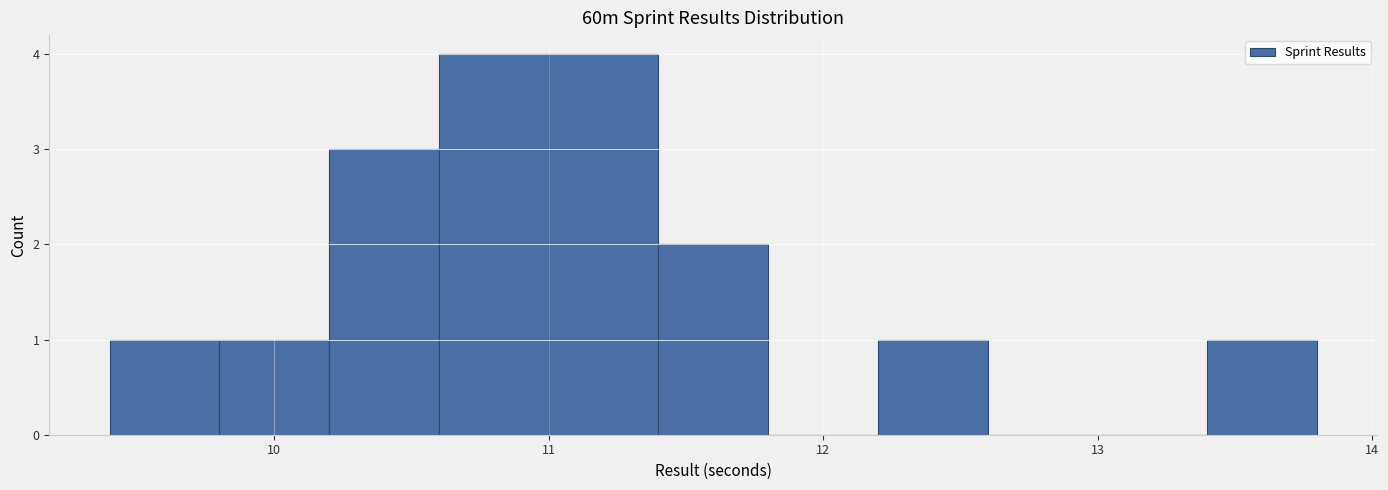

Reading left to right, transcribe this chart: for each bar, give the range it covers on the x-axis and its height. The values are not printed on the chart, so give them approximately, as read against the axis.

9.4 to 9.8: 1
9.8 to 10.2: 1
10.2 to 10.6: 3
10.6 to 11.0: 4
11.0 to 11.4: 4
11.4 to 11.8: 2
11.8 to 12.2: 0
12.2 to 12.6: 1
12.6 to 13.0: 0
13.0 to 13.4: 0
13.4 to 13.8: 1